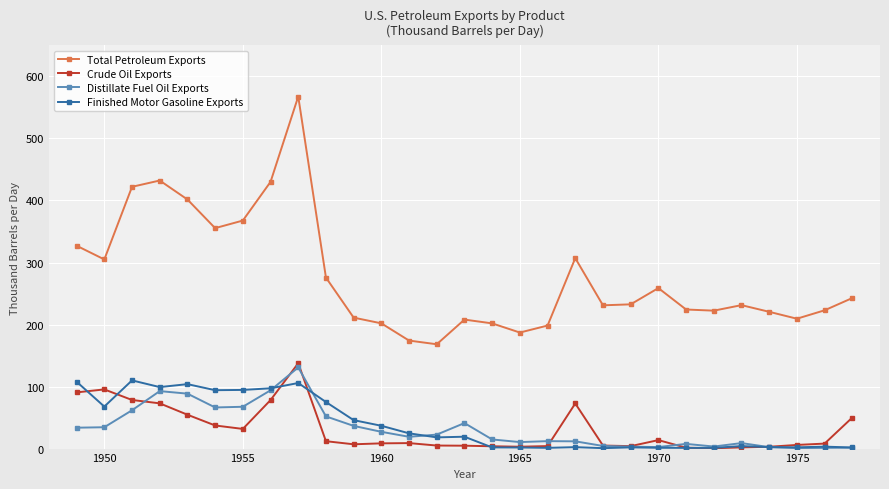

True or false: Total Petroleum Exports and Crude Oil Exports cross at least once.

False